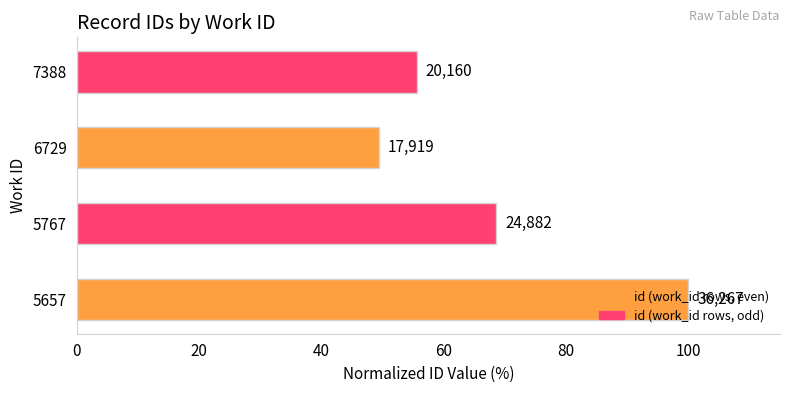

How many bars are there in total?

4